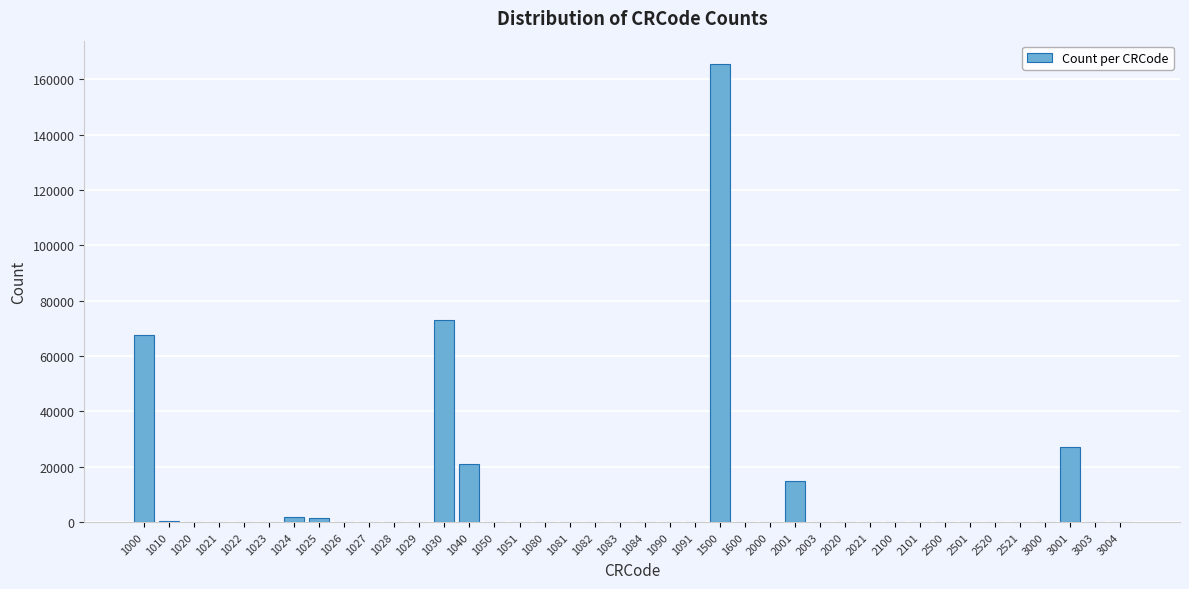

What is the maximum value shown in the chart?

165624